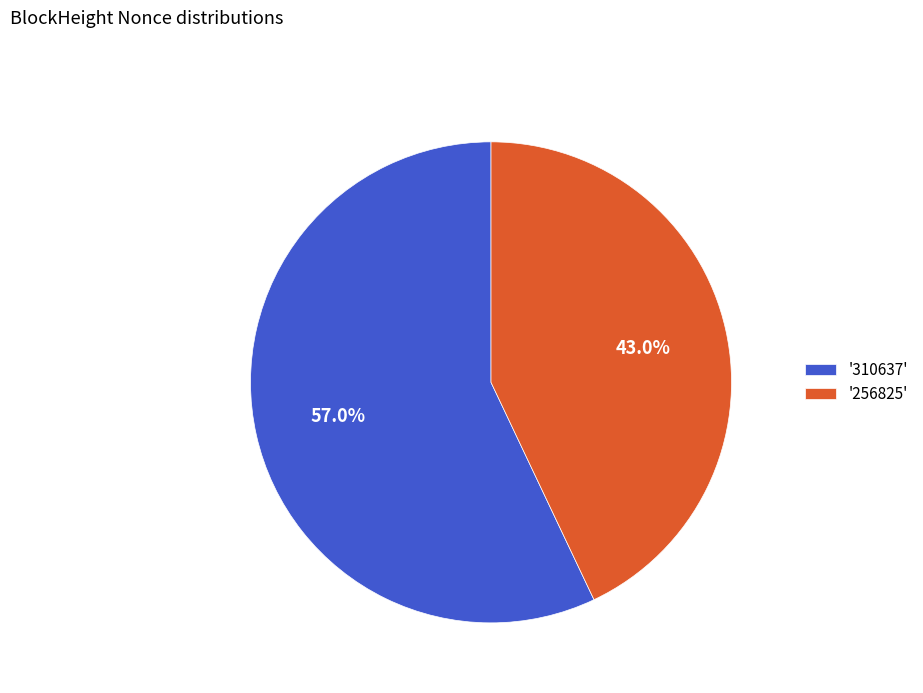

How many slices are in this pie chart?

2